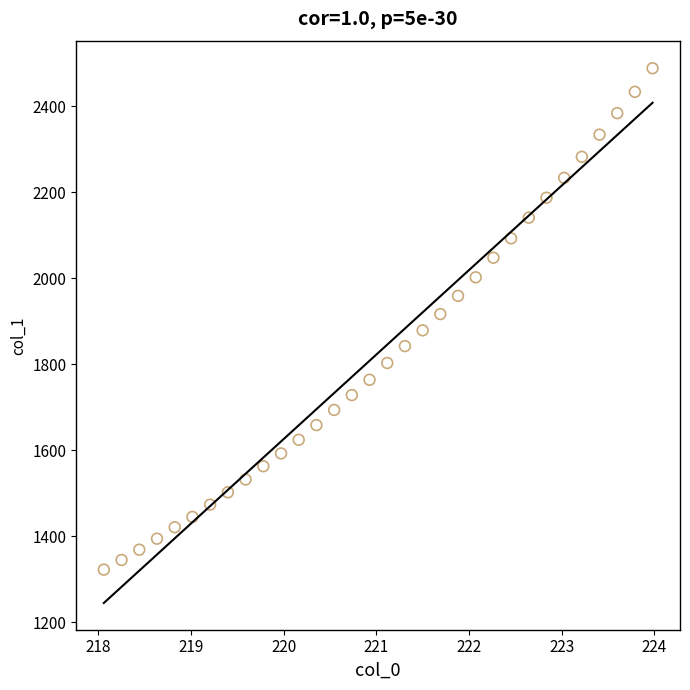

What is the range of Y values (max minus min)?

1166.9